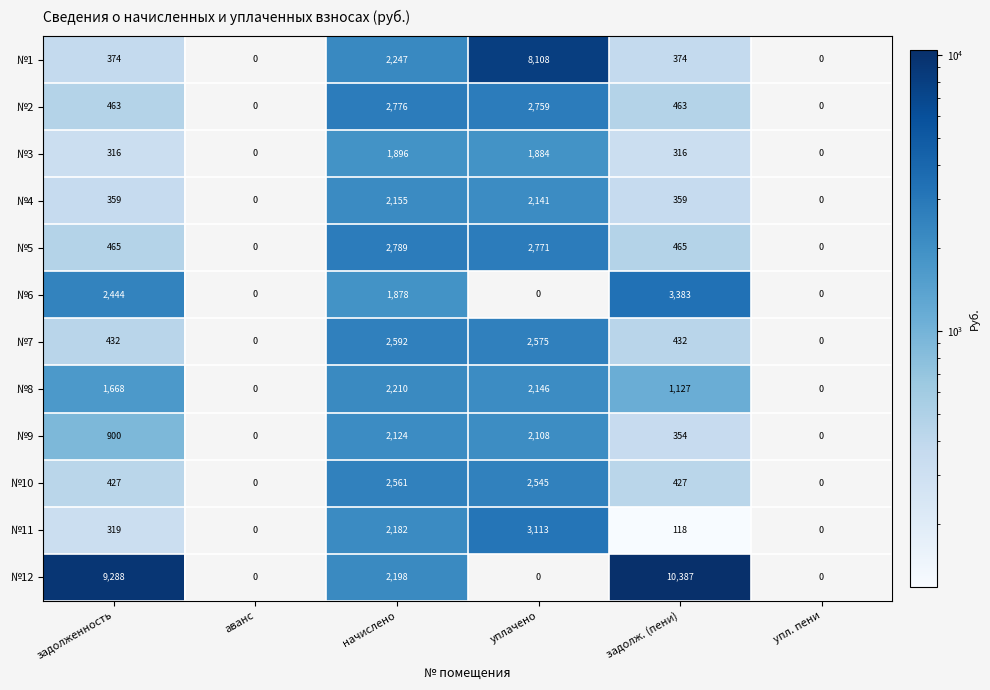

What is the sum of all №2 values?

6461